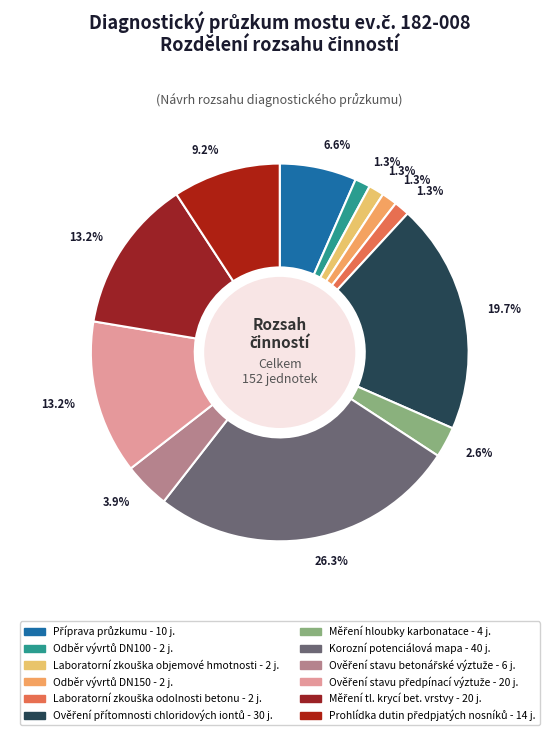

To the nearest percent, what is the average slice percentage?

8%